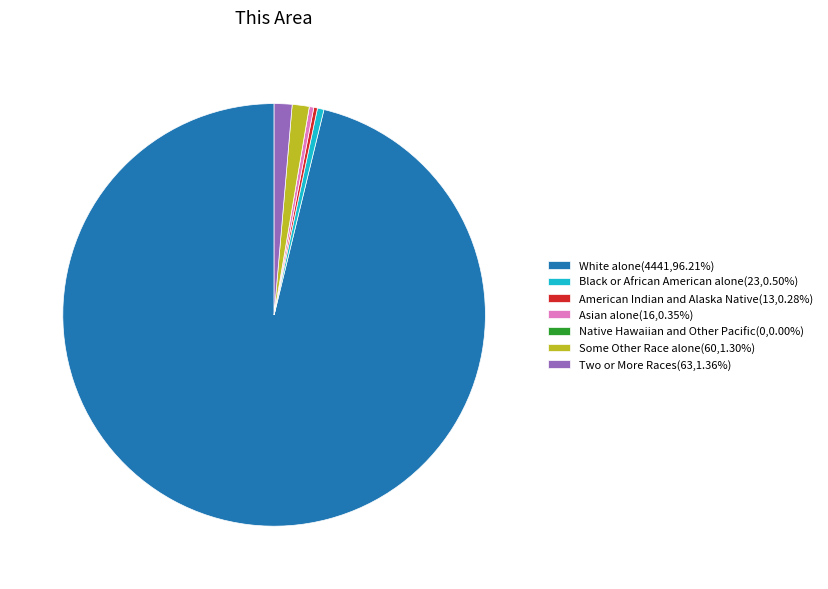

Combined, do Asian alone(16,0.35%) and White alone(4441,96.21%) account for over 50%?

Yes